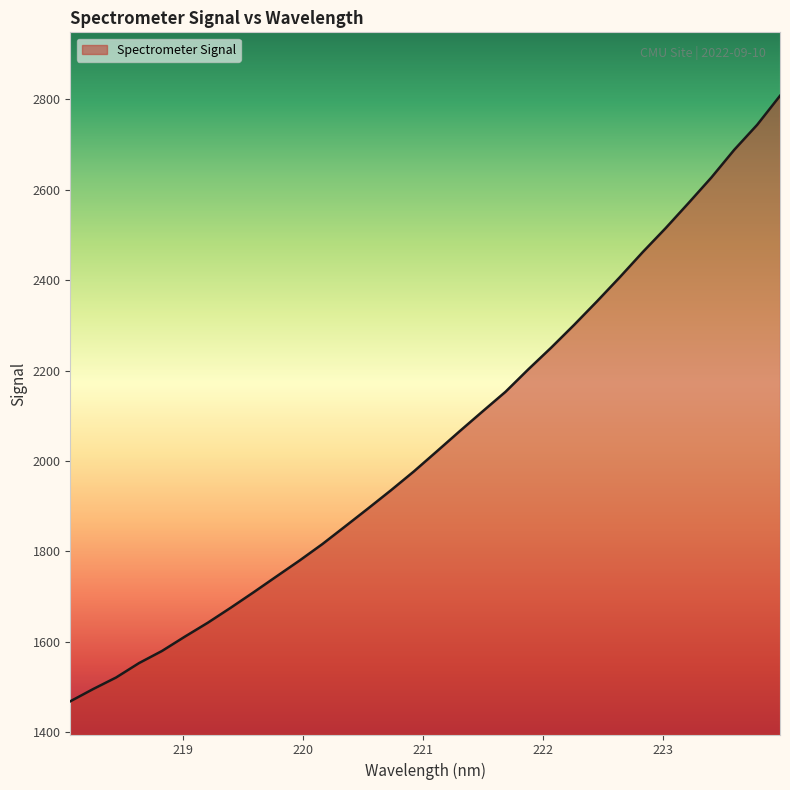

What is the smallest value displayed?

1468.4